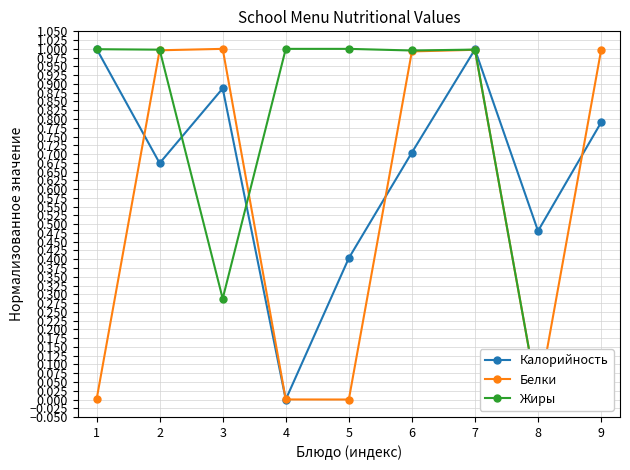

At which category is the sum across all series the highest?

7